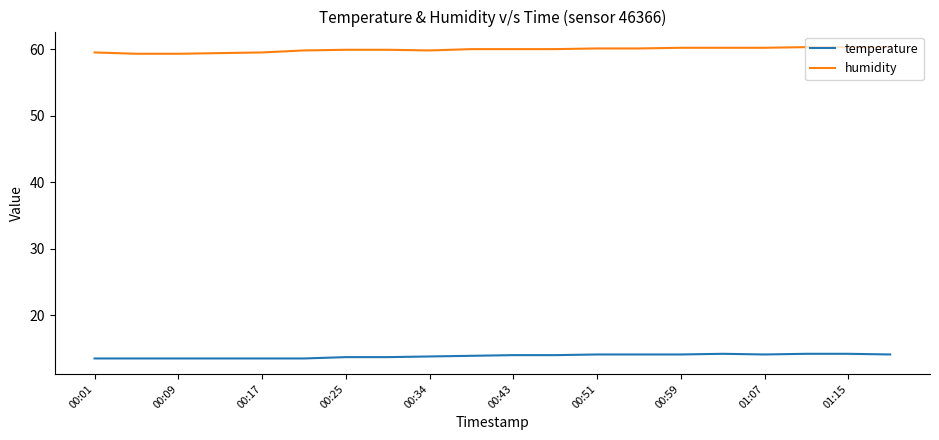

Which series has the largest total across all categories?

humidity